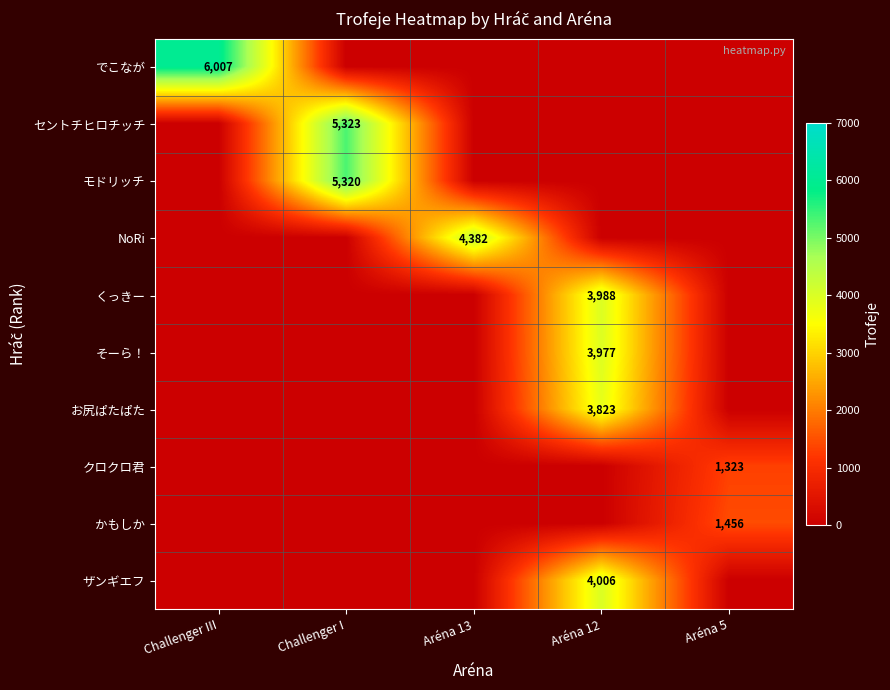

Rank the series by their maximum value, from highest to lowest.

でこなが, セントチヒロチッチ, モドリッチ, NoRi, ザンギエフ, くっきー, そーら！, お尻ぱたぱた, かもしか, クロクロ君